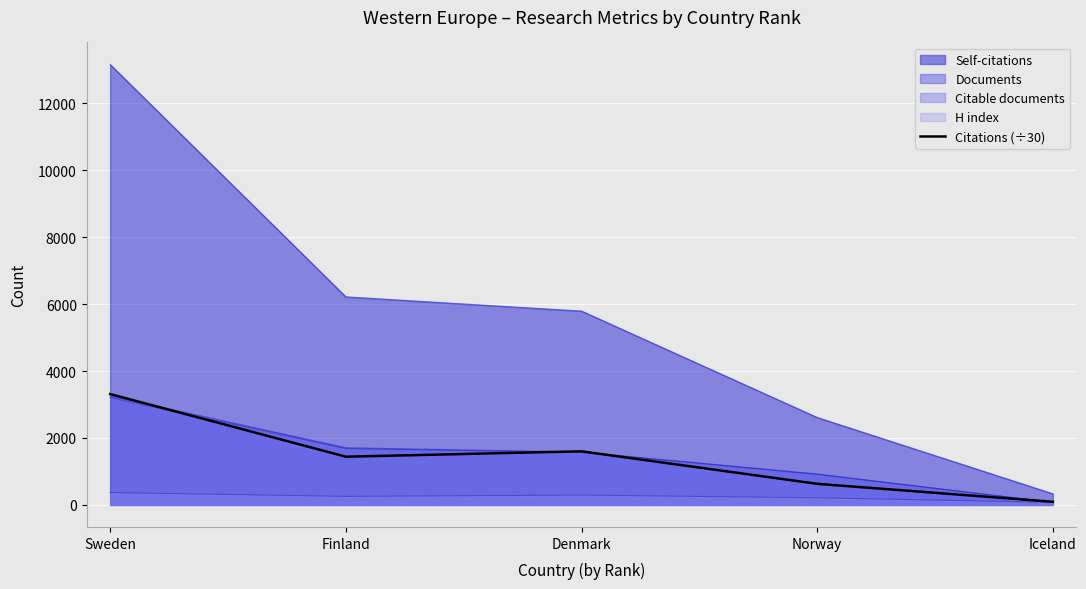

What is the label of the 3rd point from the right?

Denmark